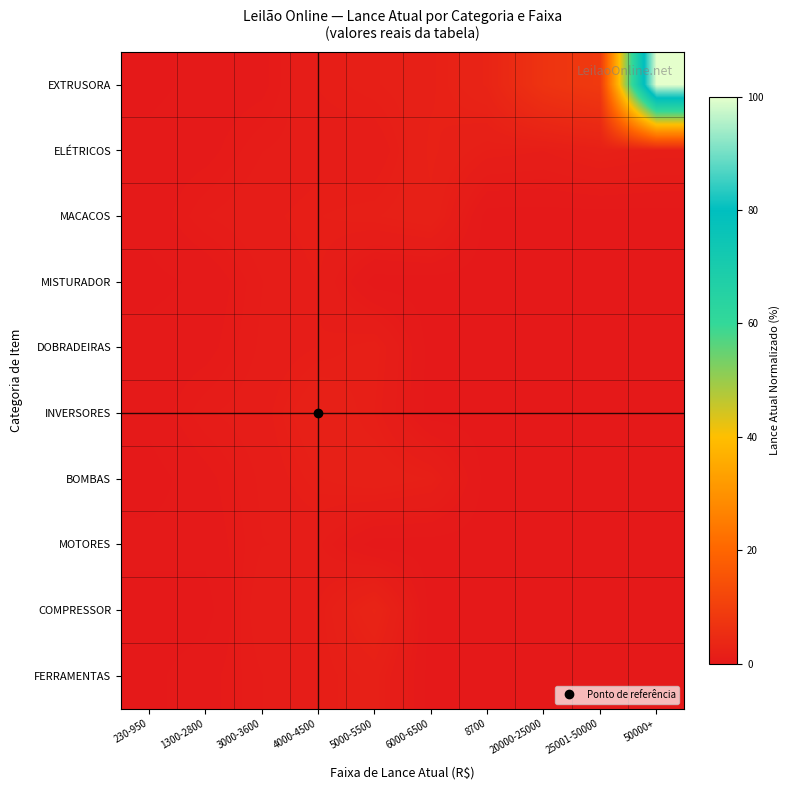

At which category is the sum across all series the highest?

50000+